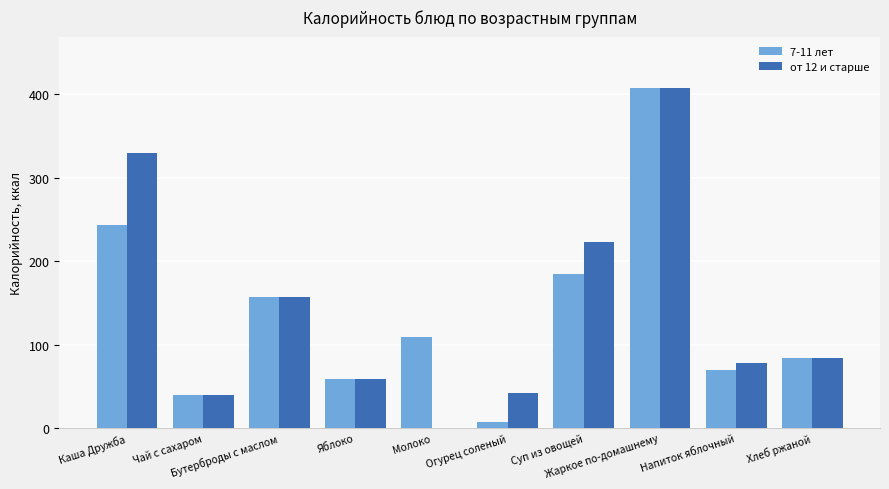

The value of от 12 и старше at Яблоко is 83.6. True or false?

False